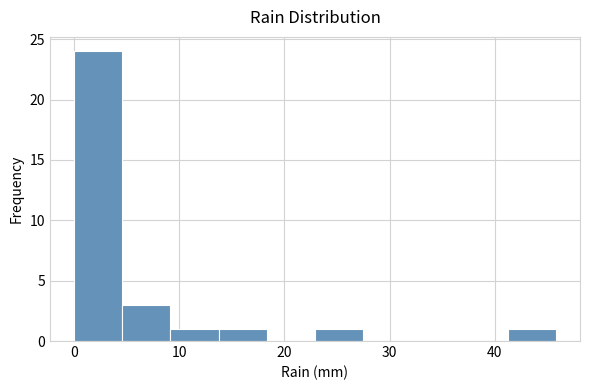

Reading left to right, list every bar in this chart as the range it spans on the x-axis followed by its height. Neither the bar edges nor the heights are printed on the chart, so give them approximately, as read against the axes.

0 to 5: 24
5 to 9: 3
9 to 14: 1
14 to 18: 1
18 to 23: 0
23 to 27: 1
27 to 32: 0
32 to 37: 0
37 to 41: 0
41 to 46: 1